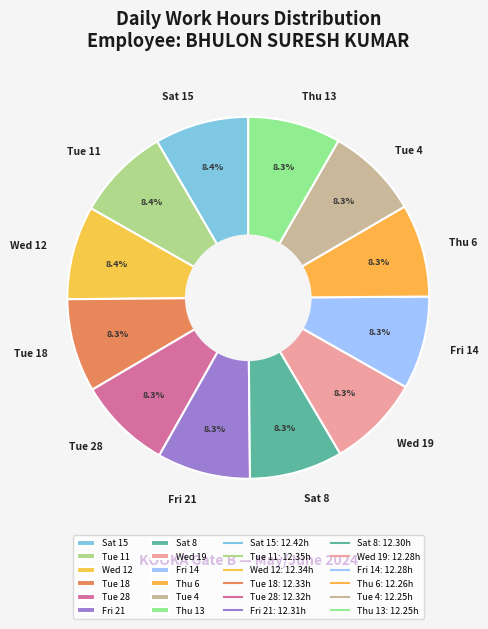

Approximately how many times larger is the value at Thu 13 compared to Thu 6?

1.0